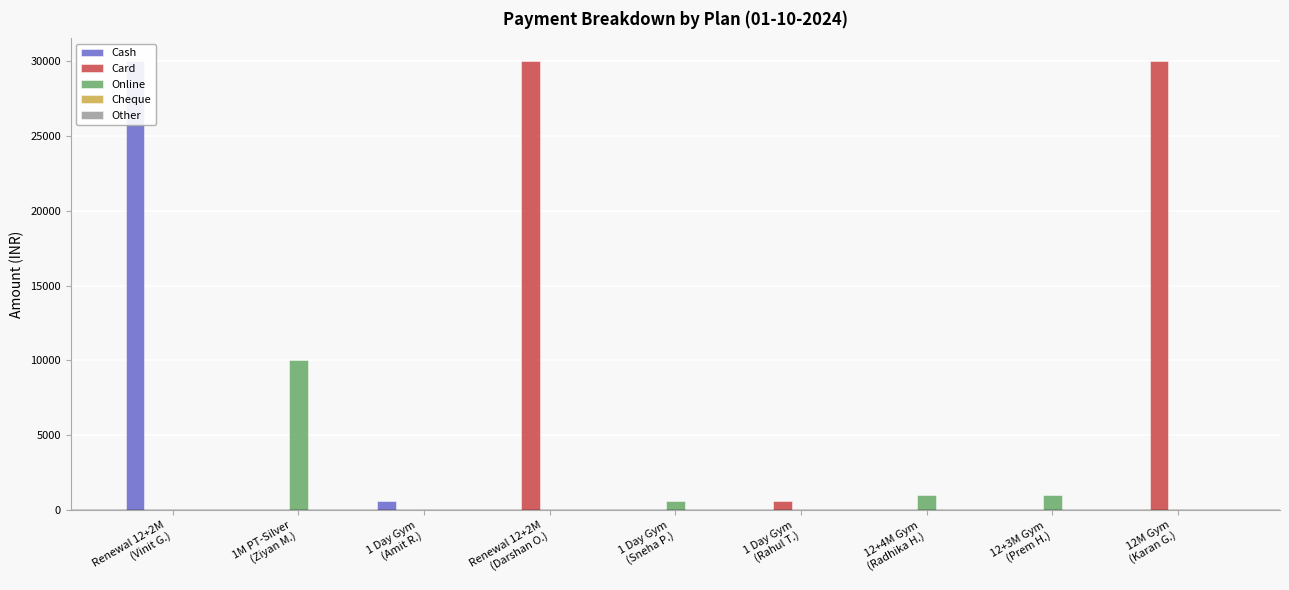

What are all the series names shown in the legend?

Cash, Card, Online, Cheque, Other